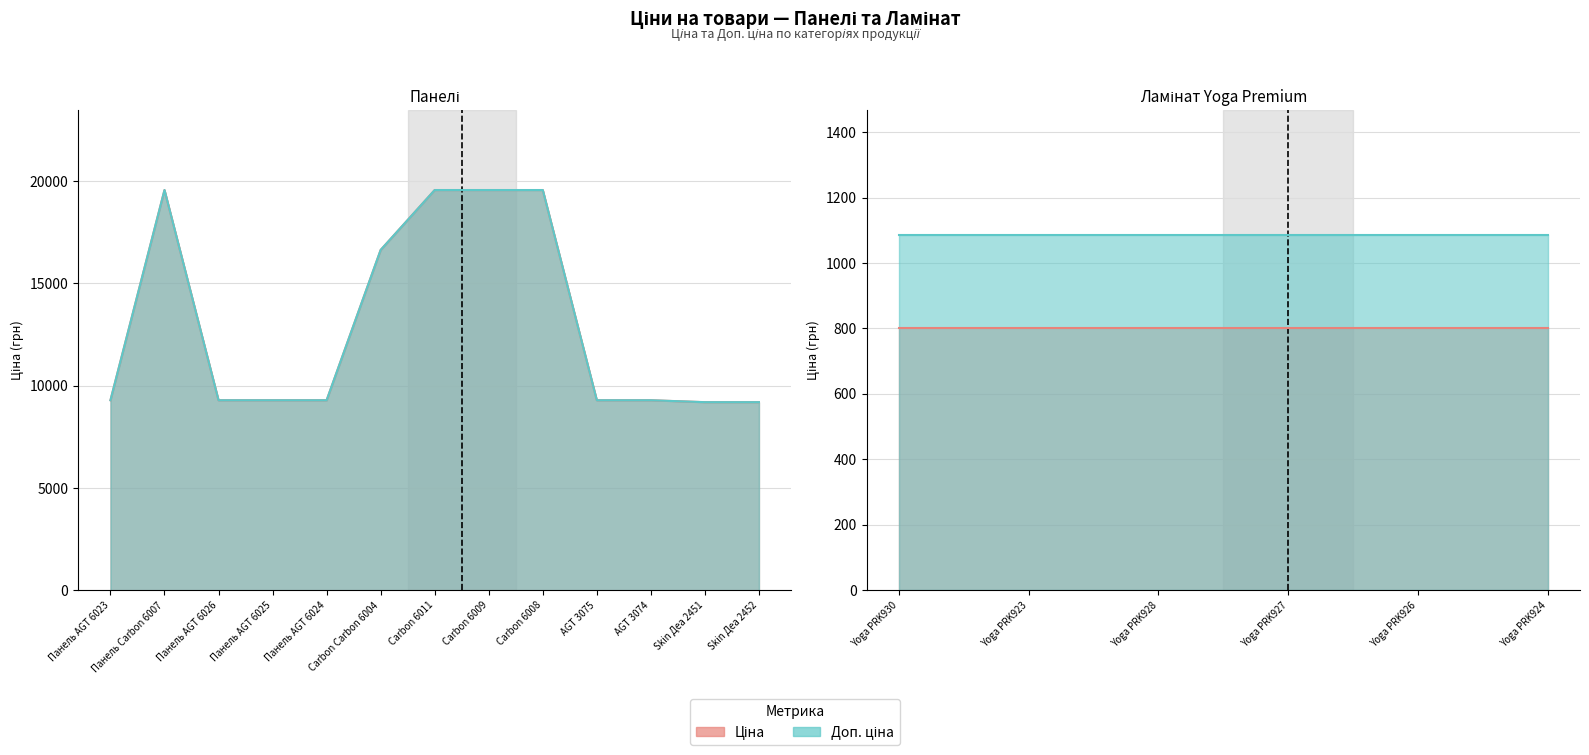

List the series in order of their peak value, lowest first.

Ціна, Доп. ціна